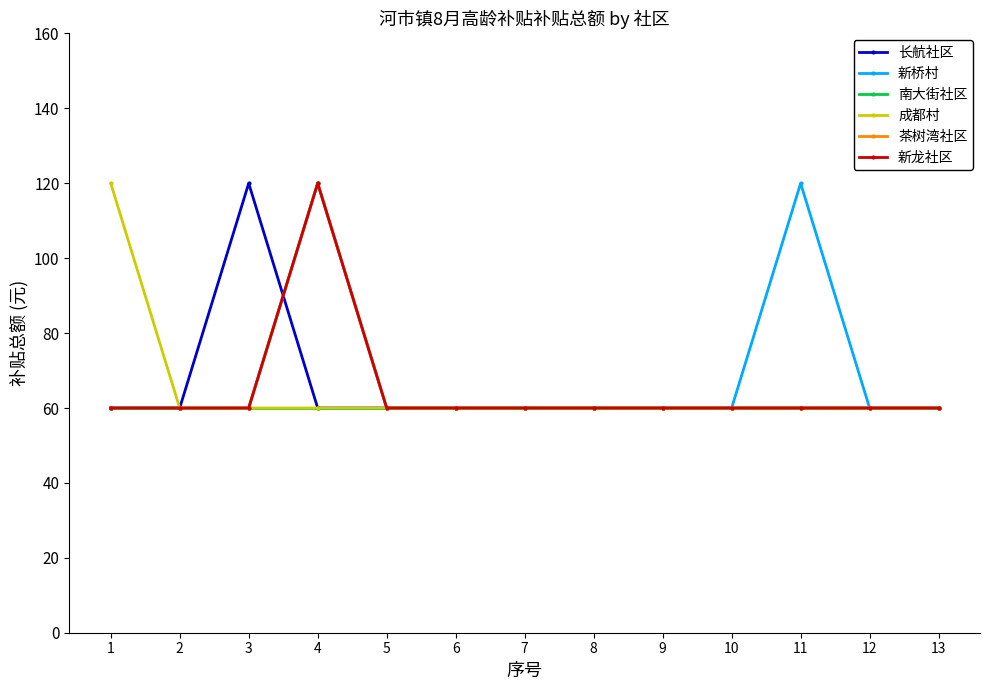

What is the sum of the 南大街社区 values at 8 and 4?

120